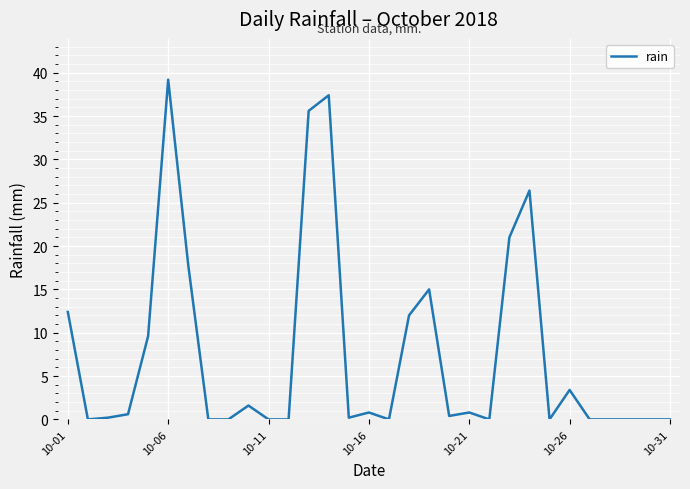

How many points are higher than both their immediate neighbors (excluding endpoints)?

8